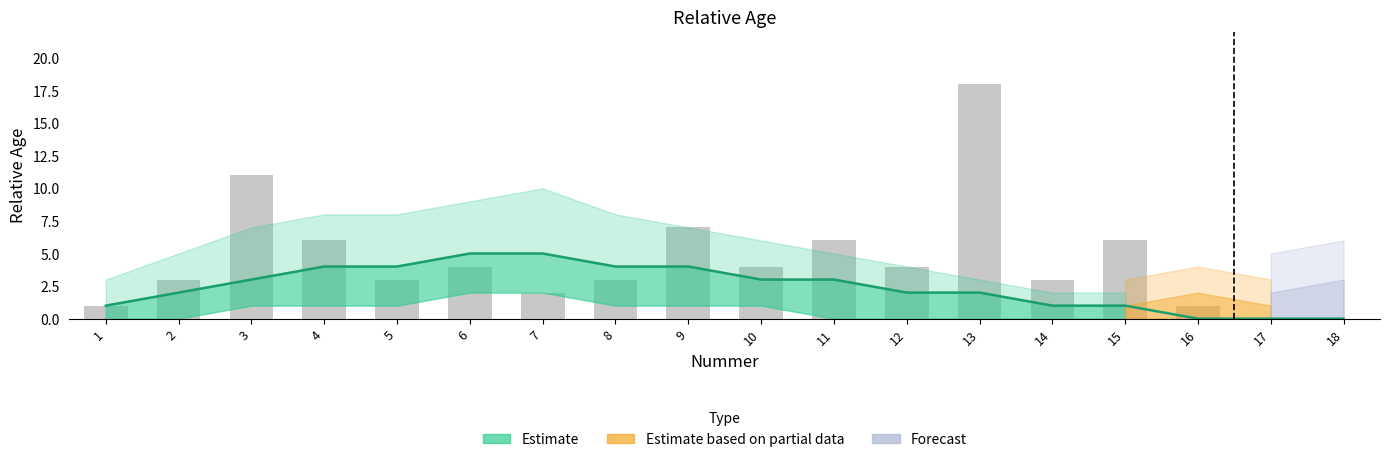

Rank the series by their average value, from highest to lowest.

Bars, Estimate